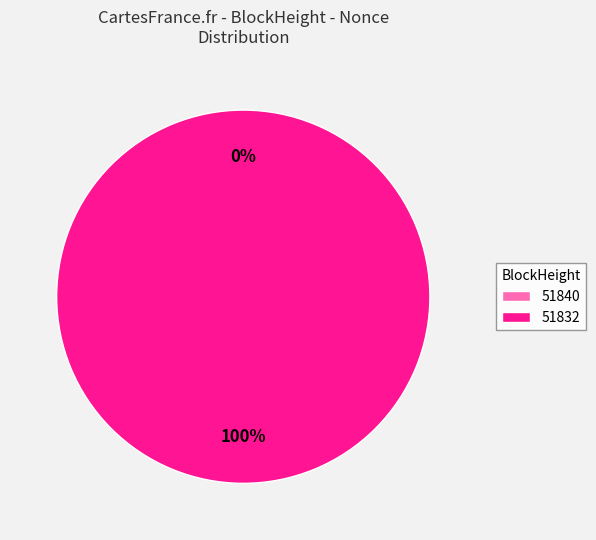

Between 51832 and 51840, which is larger?

51832